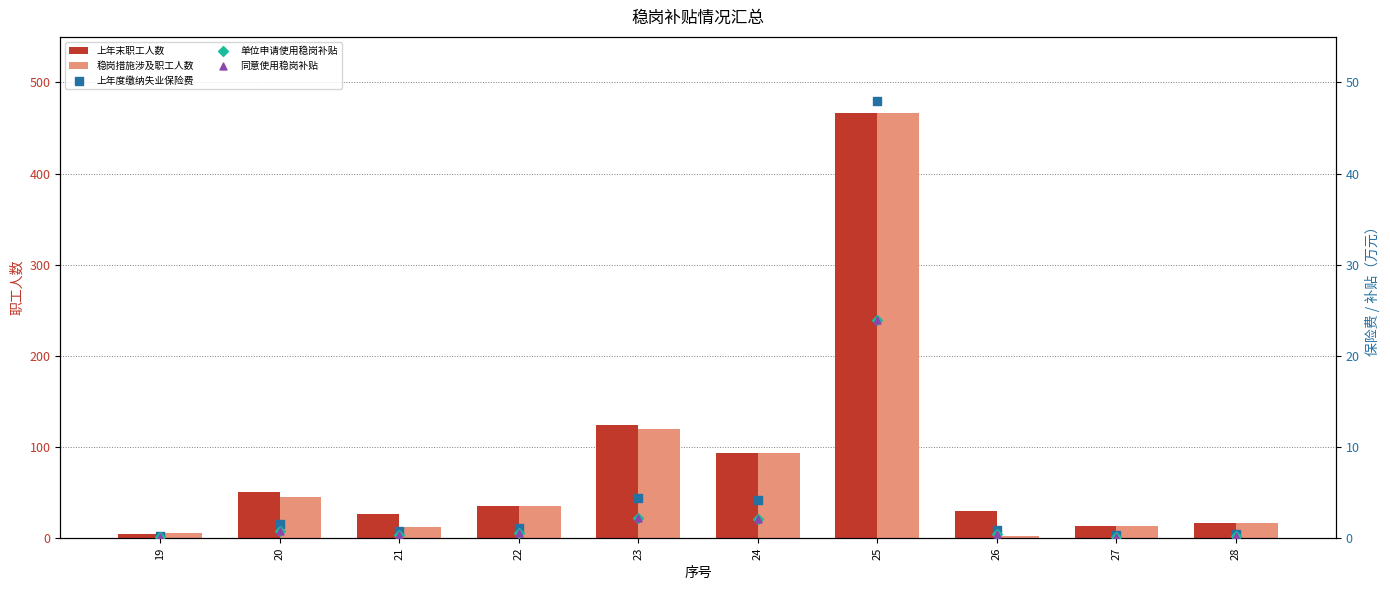

Is the value of 同意使用稳岗补贴 at 23 greater than the value of 上年末职工人数 at 21?

No